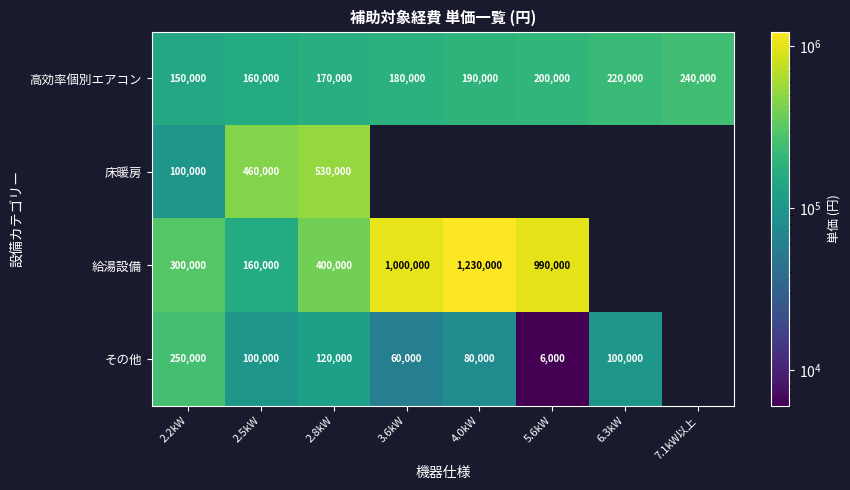

How many series are shown in this chart?

4